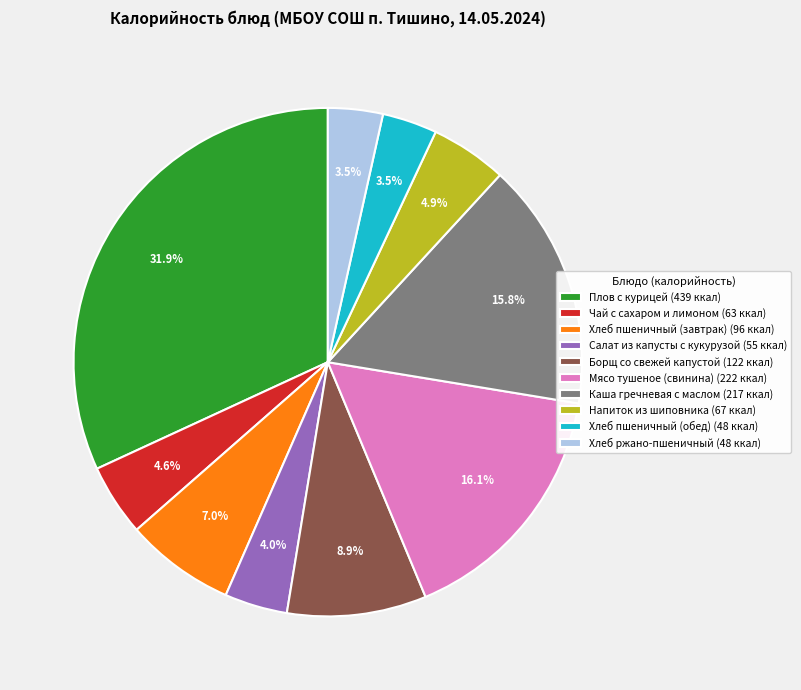

Does Каша гречневая с маслом account for over 50% of the chart?

No